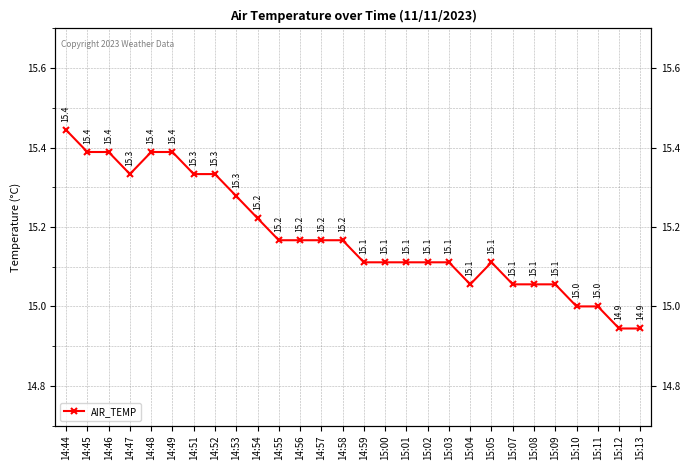

What is the maximum value shown in the chart?

15.4